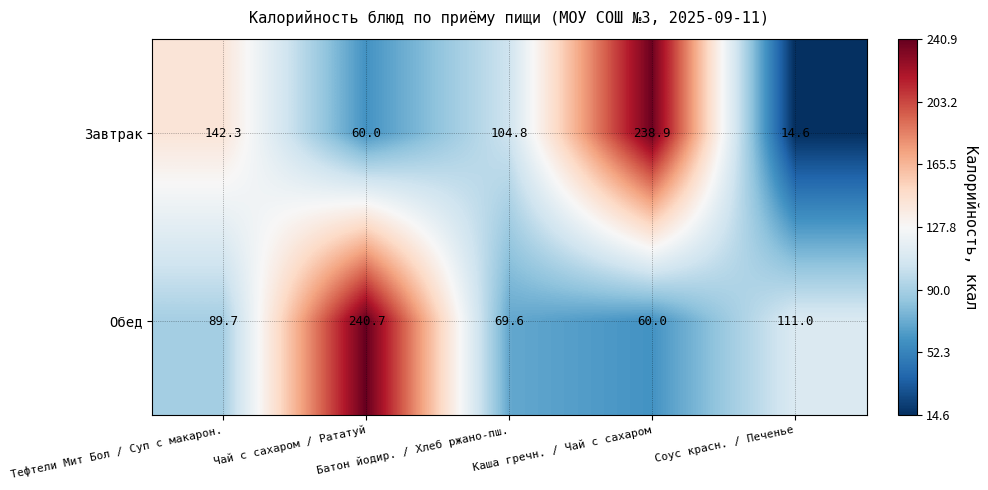

Which series has the largest range (max minus min)?

Завтрак